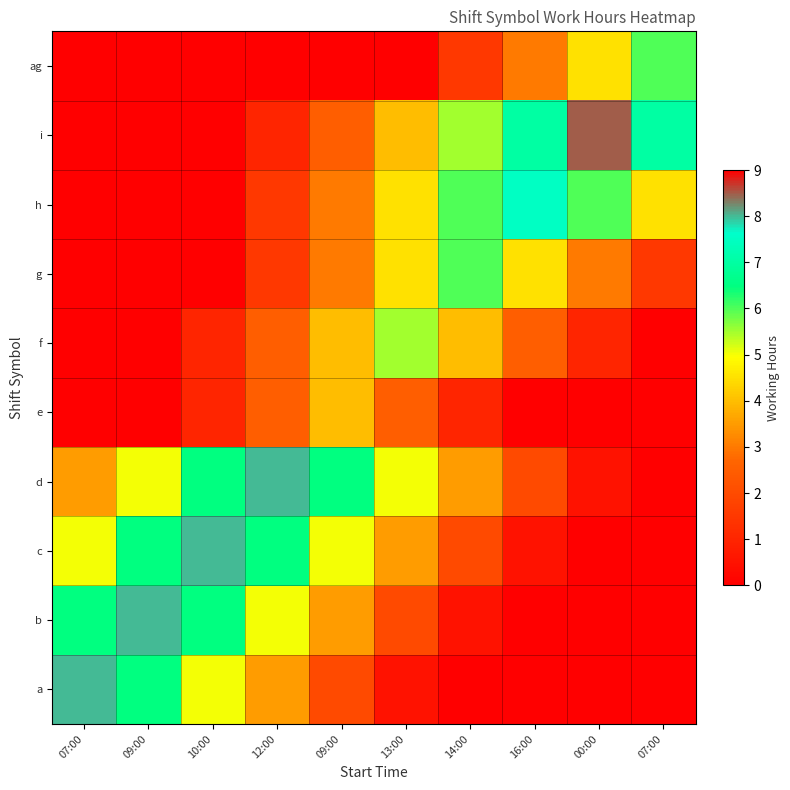

Between 10:00 and 13:00, which is larger?

10:00